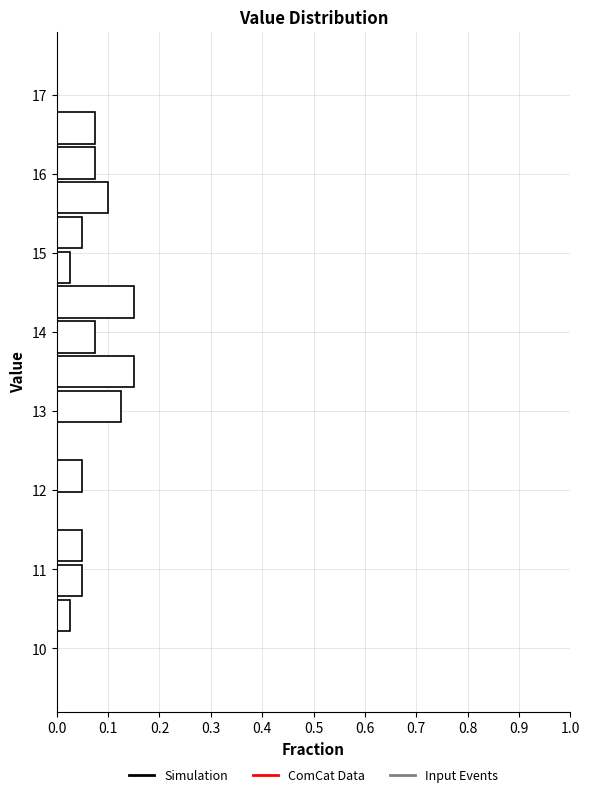

Reading bottom to top, list every bar in this chart as the range it spans on the y-axis followed by its length. Neither the bar edges nor the lengths are printed on the chart, so give them approximately, as read against the axes.

10.20 to 10.64: 0.03
10.64 to 11.08: 0.05
11.08 to 11.52: 0.05
11.52 to 11.96: 0
11.96 to 12.40: 0.05
12.40 to 12.84: 0
12.84 to 13.28: 0.13
13.28 to 13.72: 0.15
13.72 to 14.16: 0.08
14.16 to 14.60: 0.15
14.60 to 15.04: 0.03
15.04 to 15.48: 0.05
15.48 to 15.92: 0.10
15.92 to 16.36: 0.08
16.36 to 16.80: 0.08